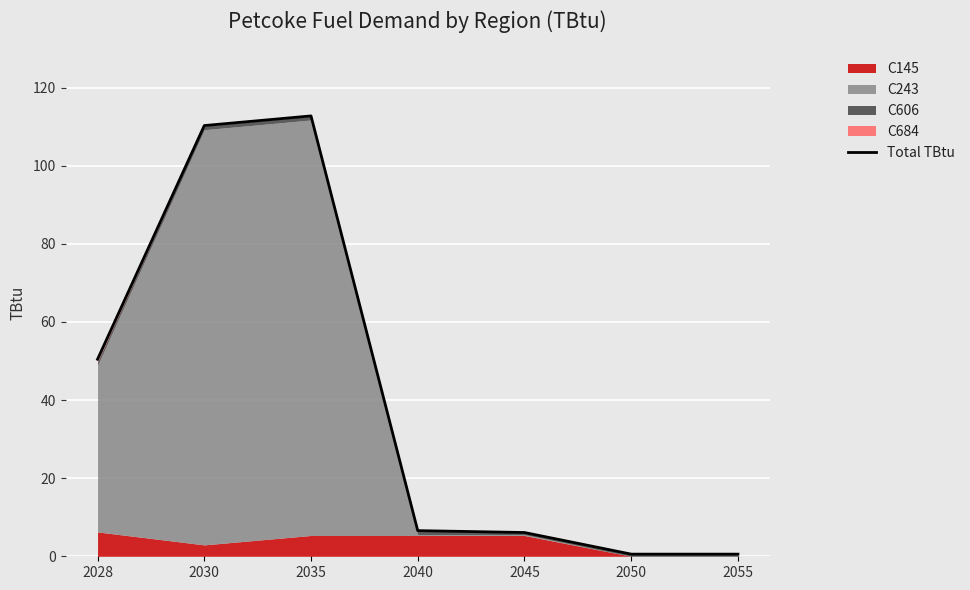

Is it true that the value at 2028 is 33.7?

False